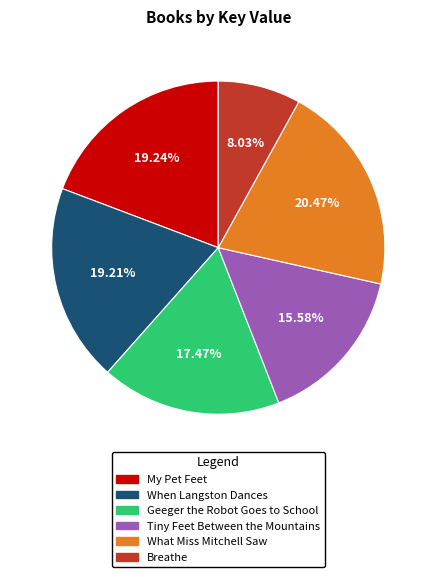

Do When Langston Dances and My Pet Feet together represent more than half of the pie?

No